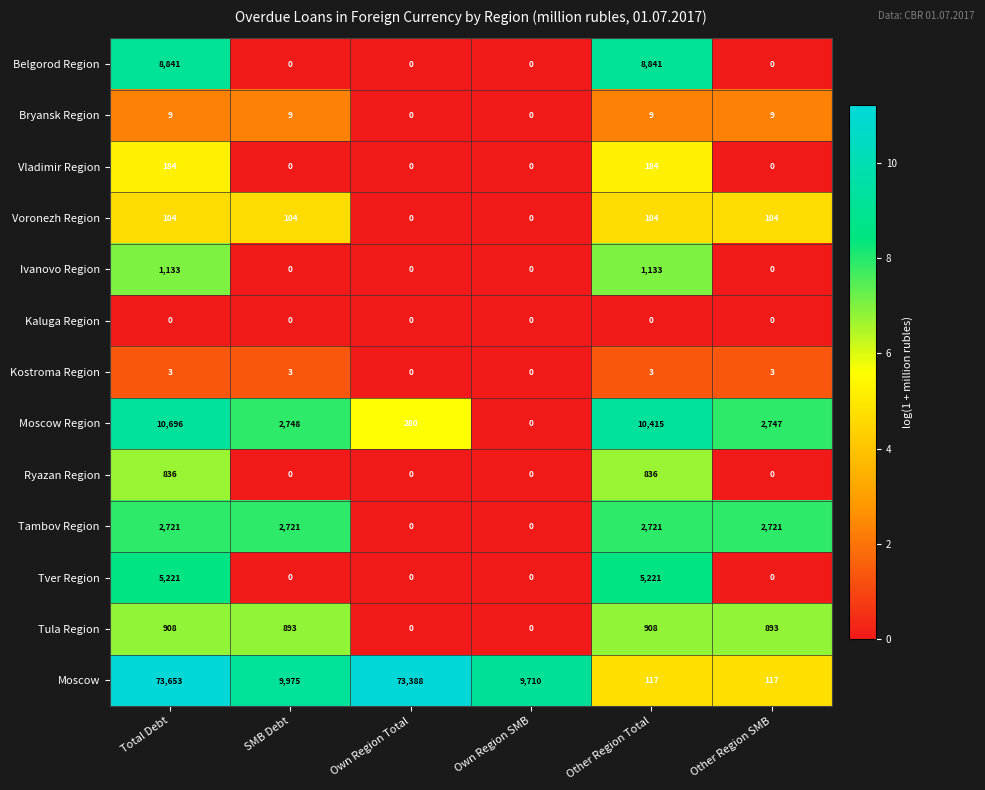

What is the sum of all Tula Region values?

3602